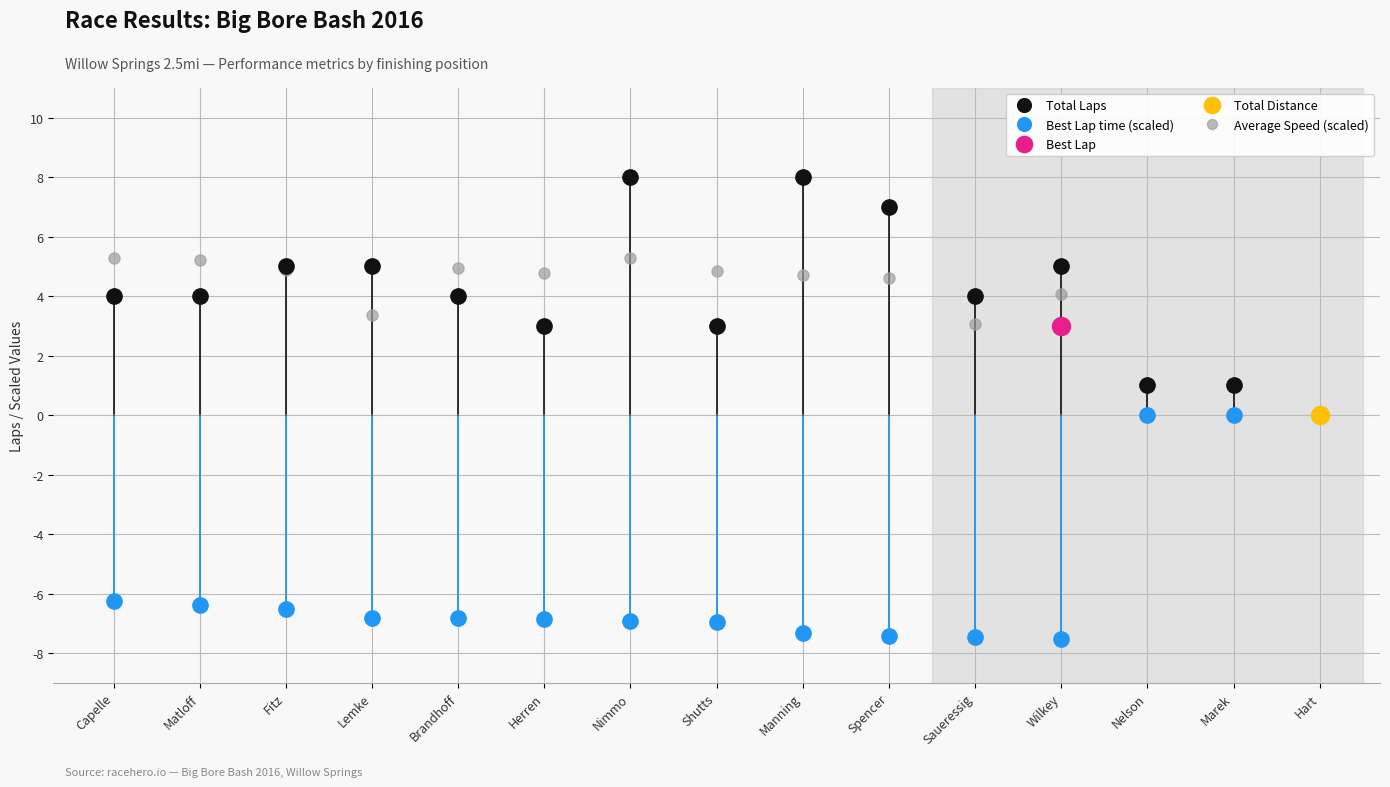

Rank the categories by Total Laps value from highest to lowest.

Nimmo, Manning, Spencer, Fitz, Lemke, Wilkey, Capelle, Matloff, Brandhoff, Saueressig, Herren, Shutts, Nelson, Marek, Hart